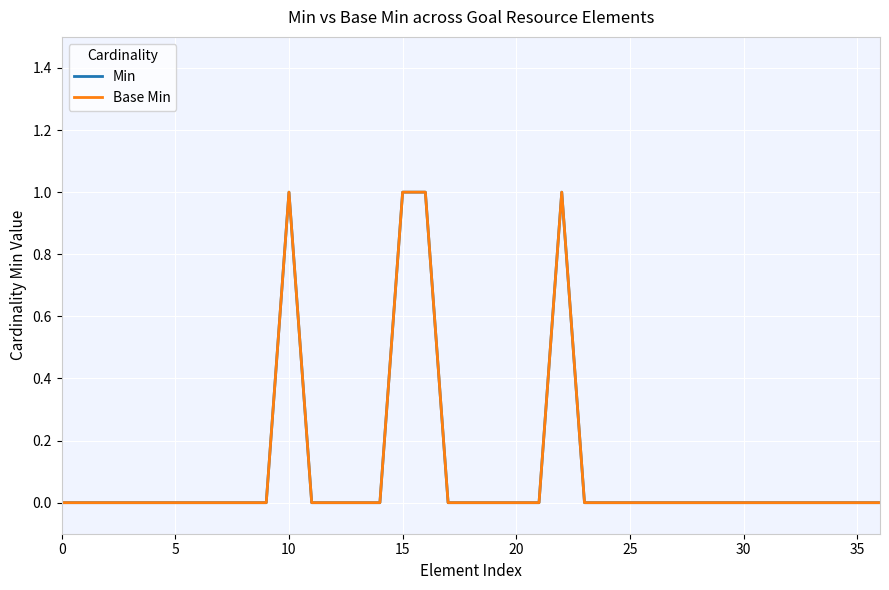

Does the chart have visible grid lines?

Yes